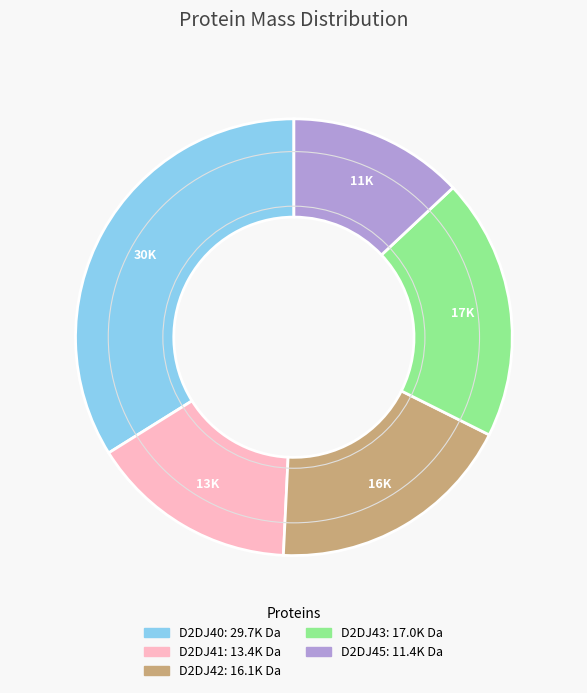

Does any single category account for the majority?

No